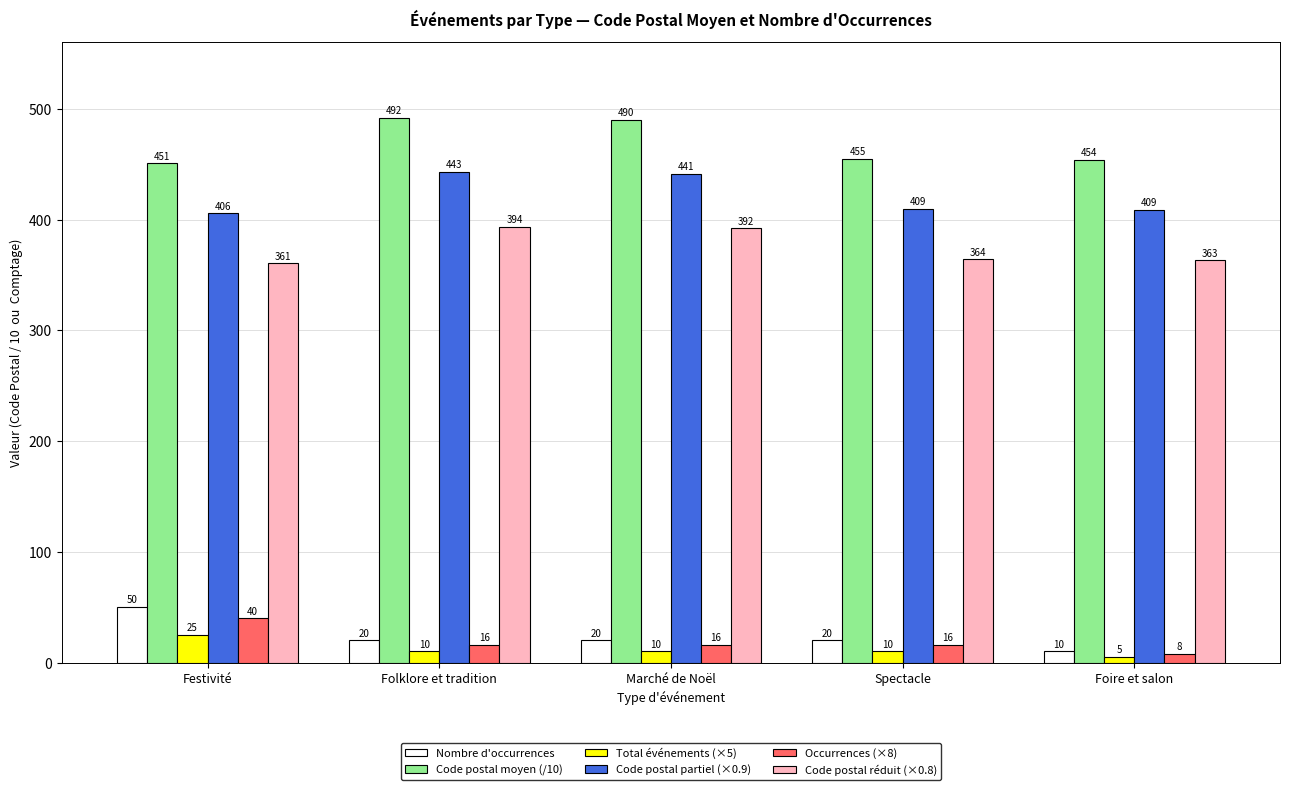

The value of Code postal moyen (/10) at Festivité is 450.7. True or false?

True